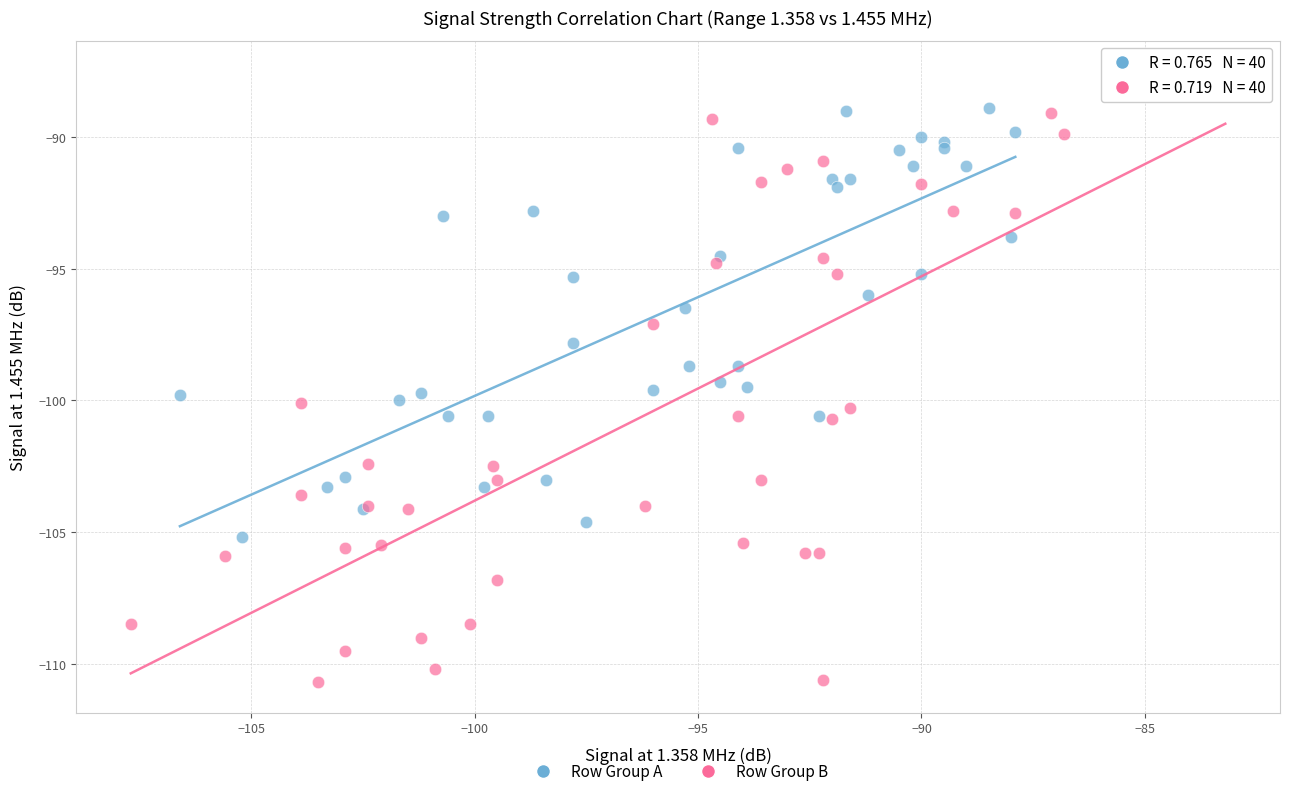

Which series has the widest spread of Y values?

Row Group B